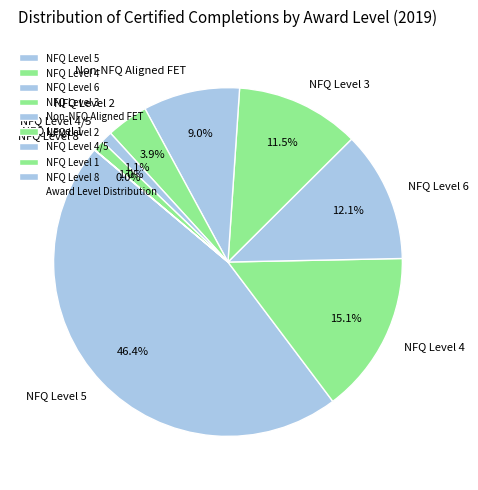

Is there any slice that represents more than half of the pie?

No